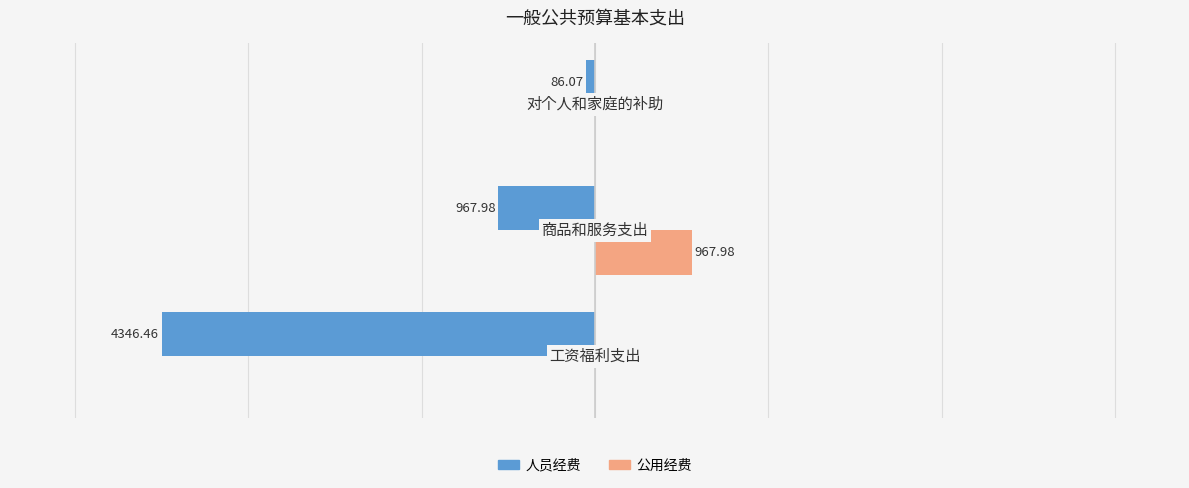

Which series has the largest total across all categories?

公用经费